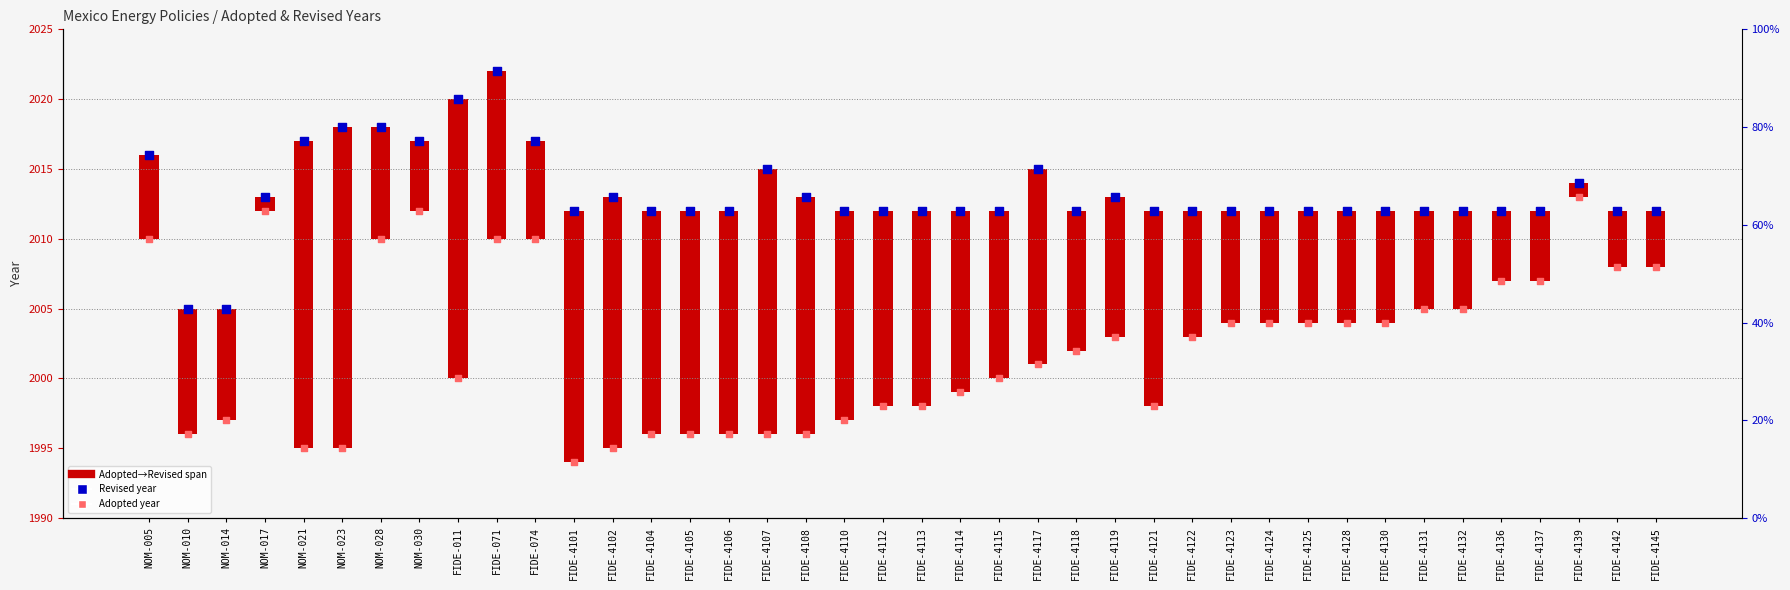

What is the total value across all series at NOM-021?

4012